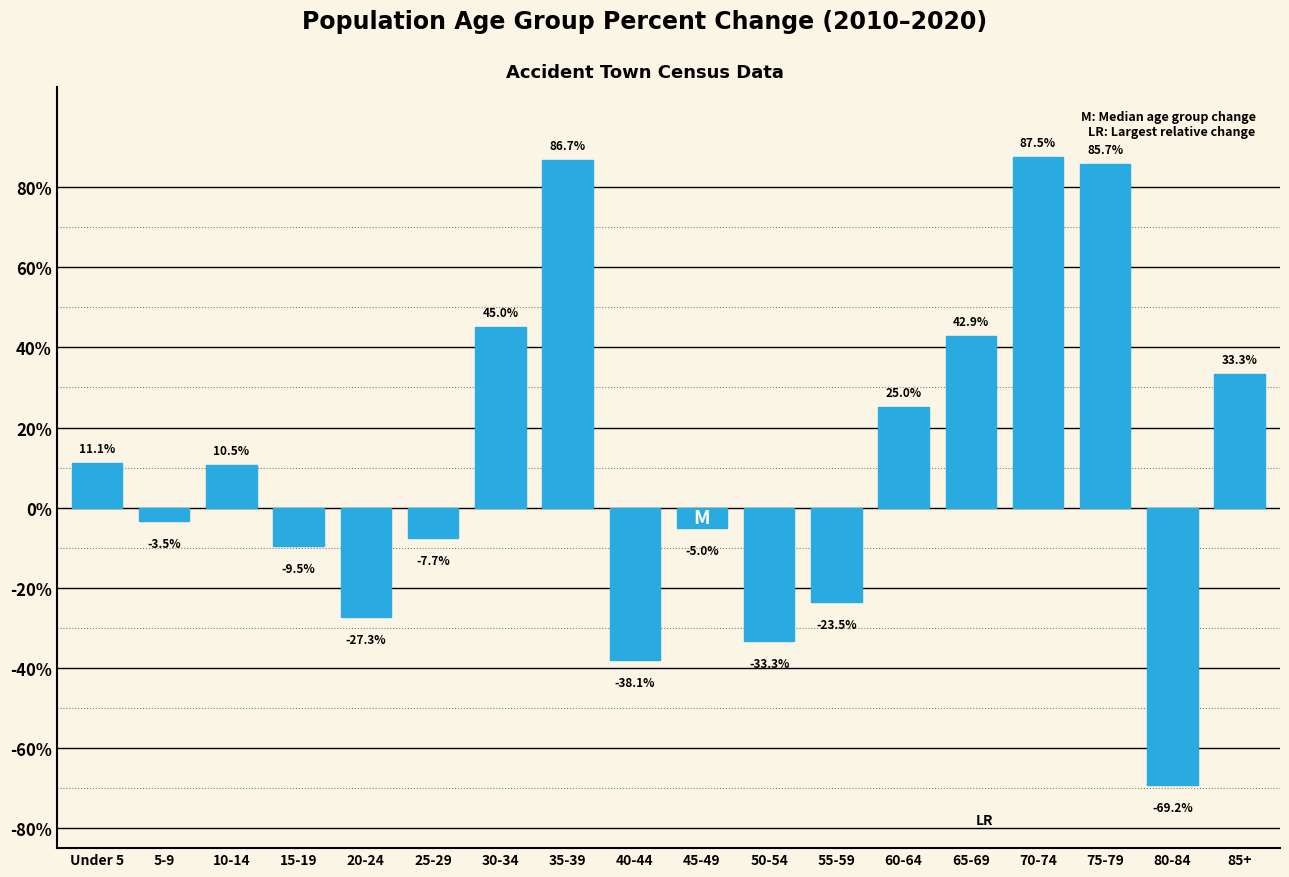

Are the bars horizontal?

No